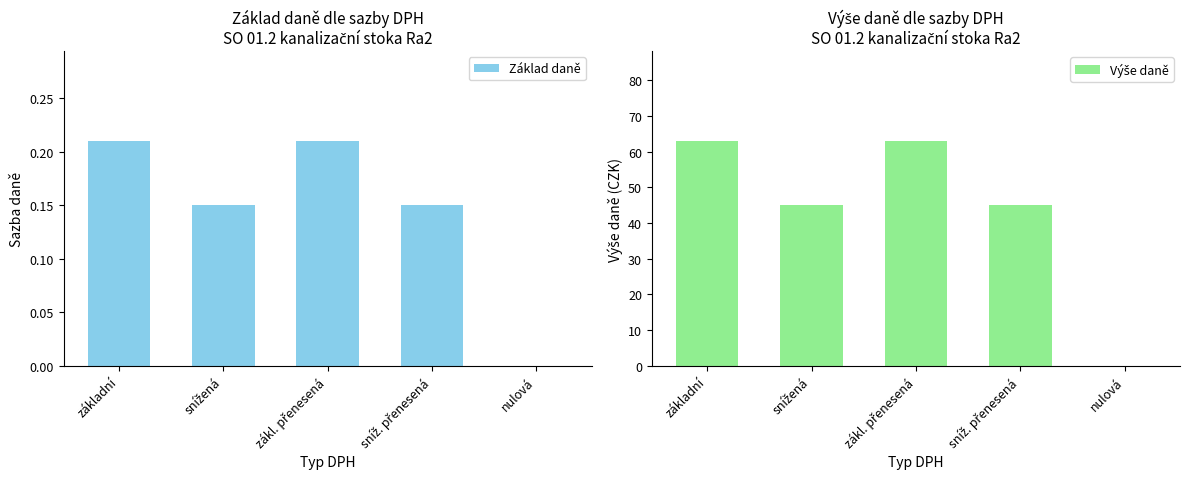

What is the label of the 3rd bar from the right?

zákl. přenesená